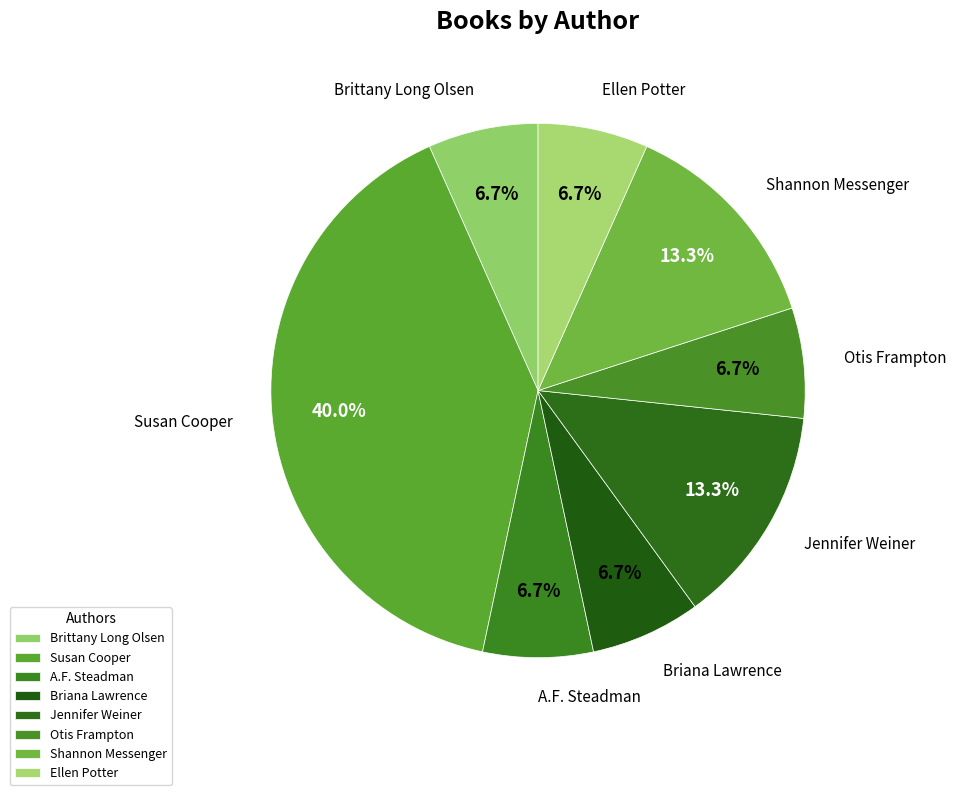

Is the sum of Shannon Messenger and Briana Lawrence greater than half?

No